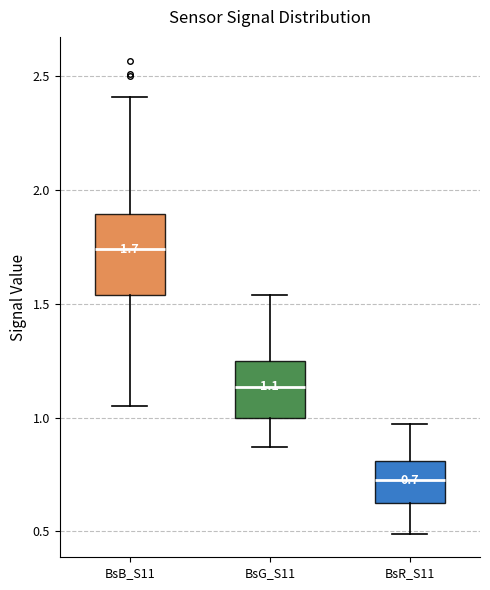

Which box's median line is the lowest?

BsR_S11